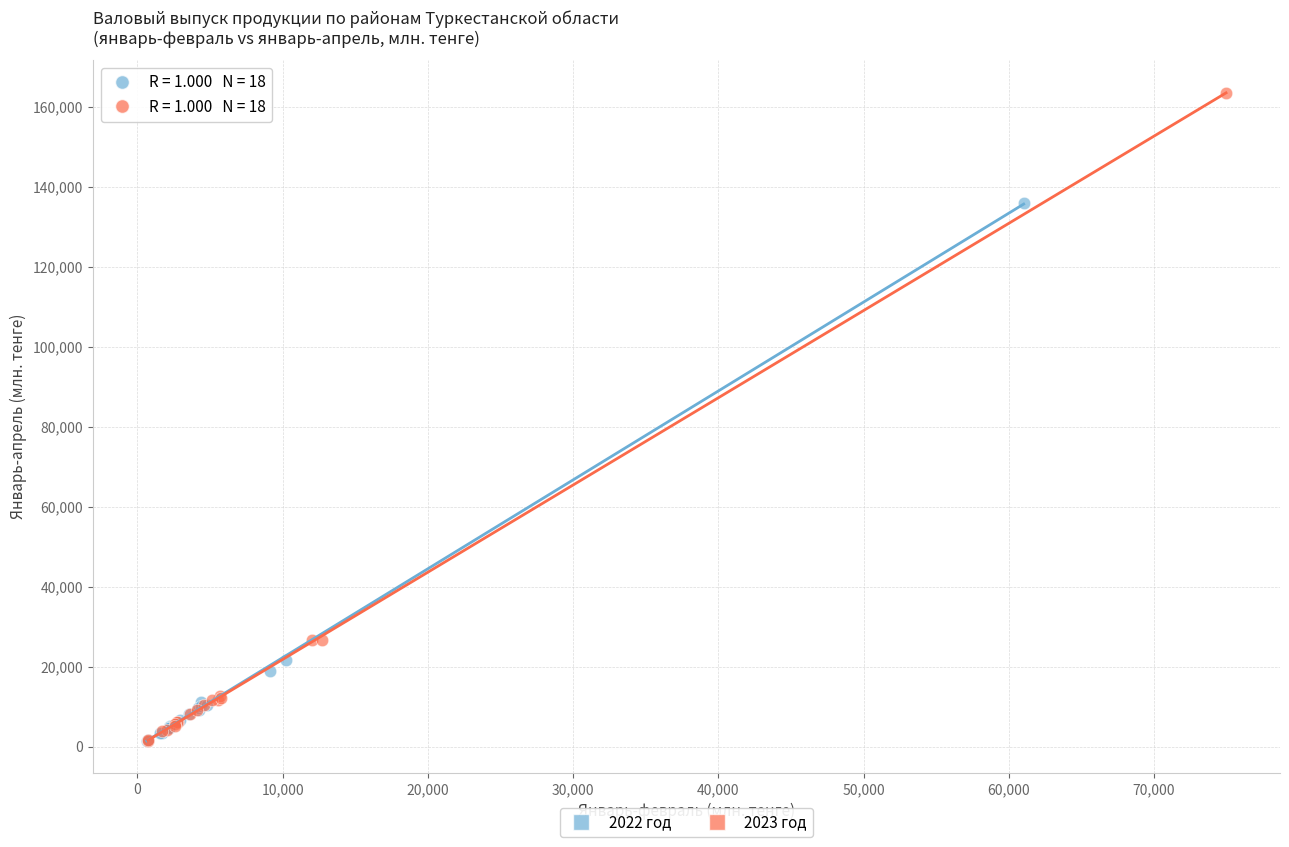

Which series has the widest spread of Y values?

2023 год